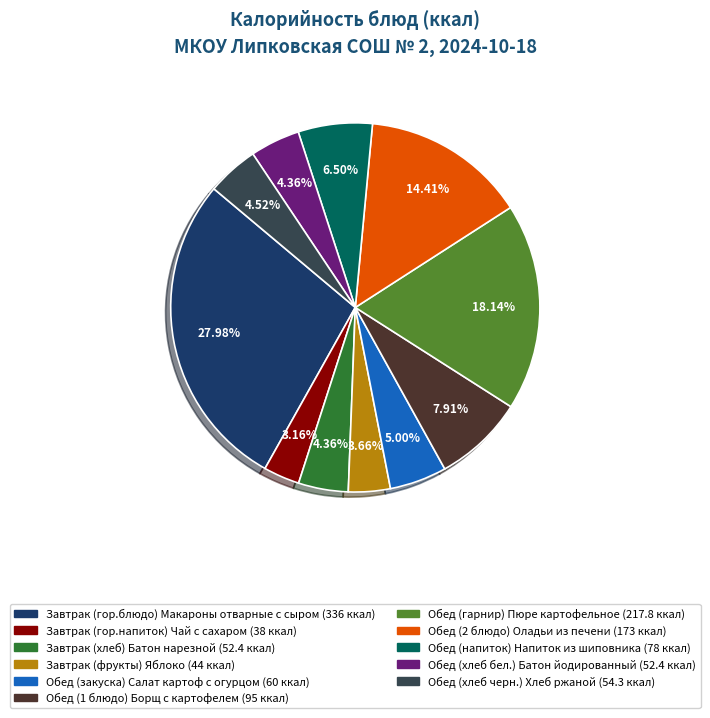

How many slices are in this pie chart?

11